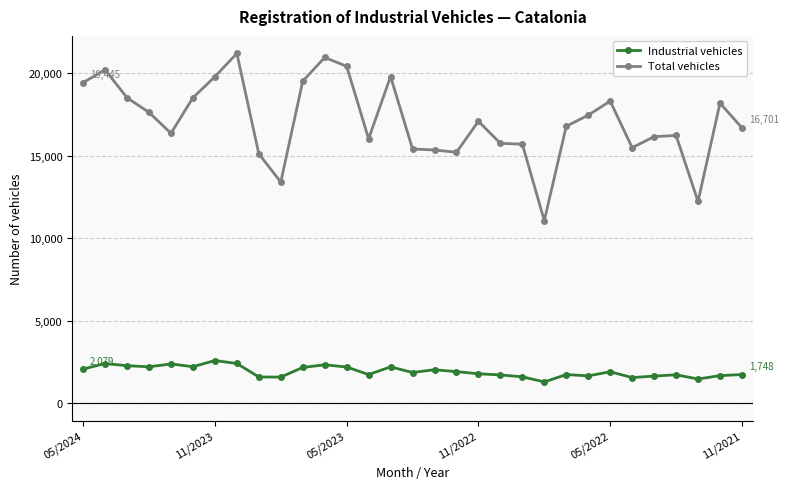

Which series has the widest spread of values?

Total vehicles